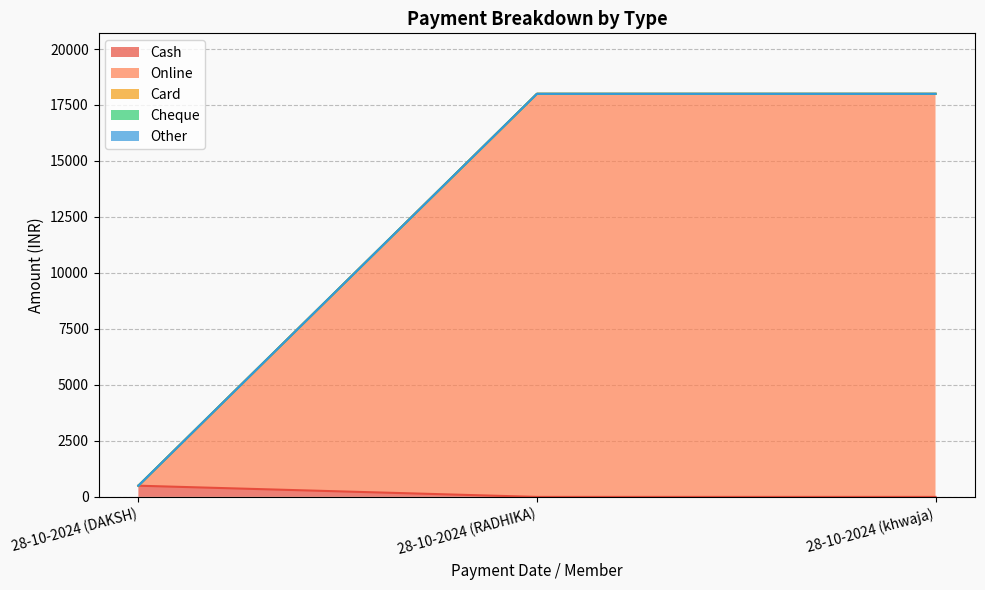

Reading right to left, transcribe all the data shown in this chart.

Cash: 0	0	500
Online: 18000	18000	0
Card: 0	0	0
Cheque: 0	0	0
Other: 0	0	0